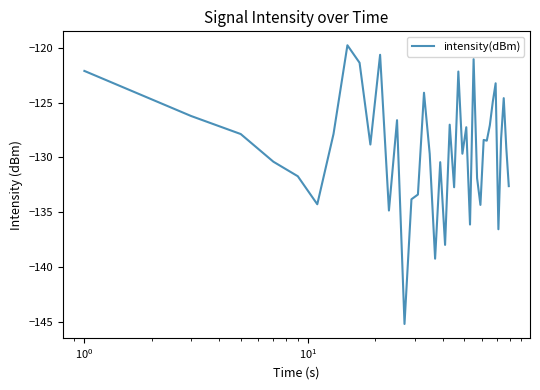

What is the maximum value shown in the chart?

-119.8